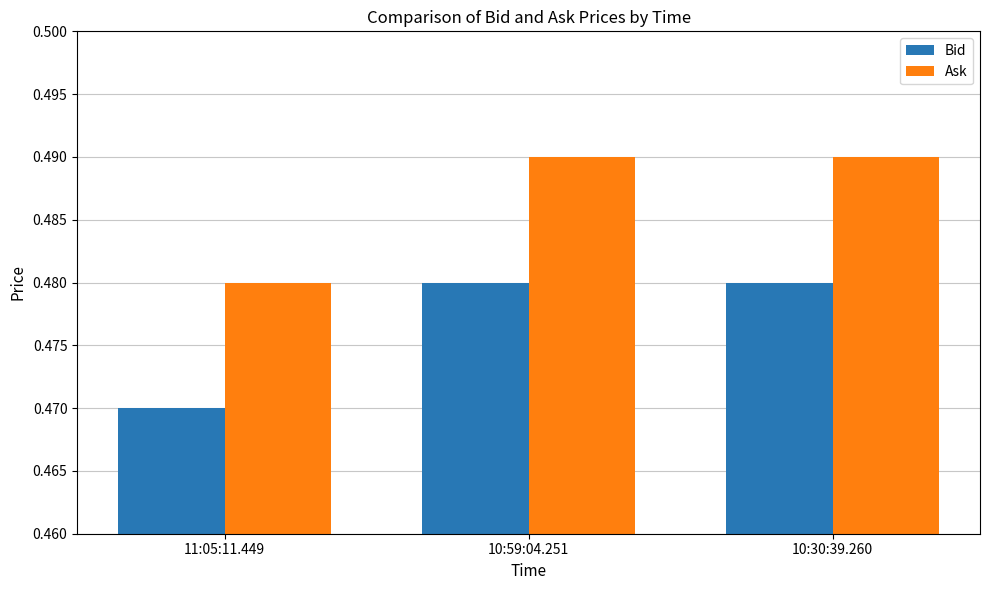

At how many categories does at least one series exceed 0?

3